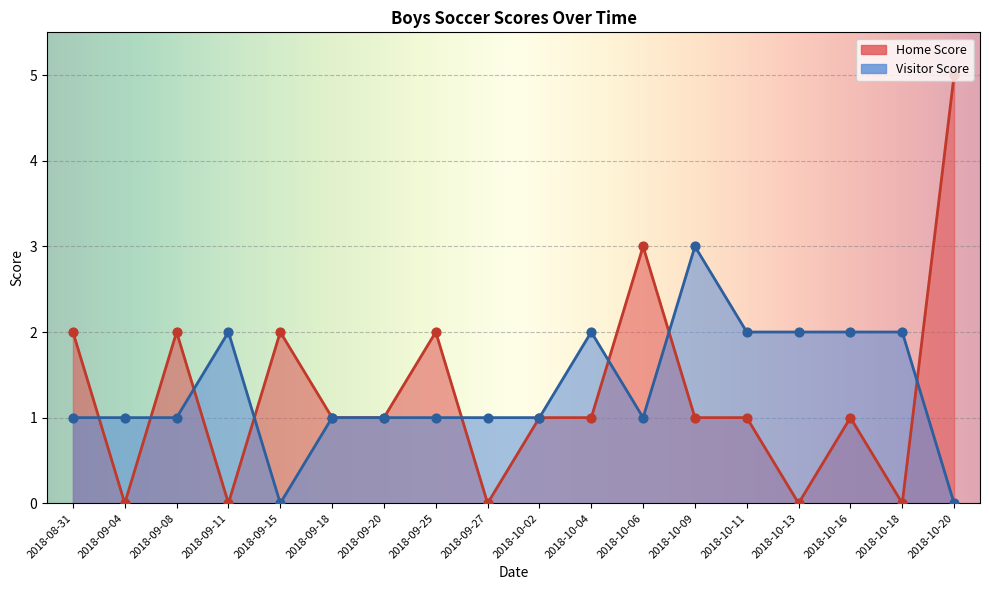

What is the total value across all series at 2018-09-18?

2